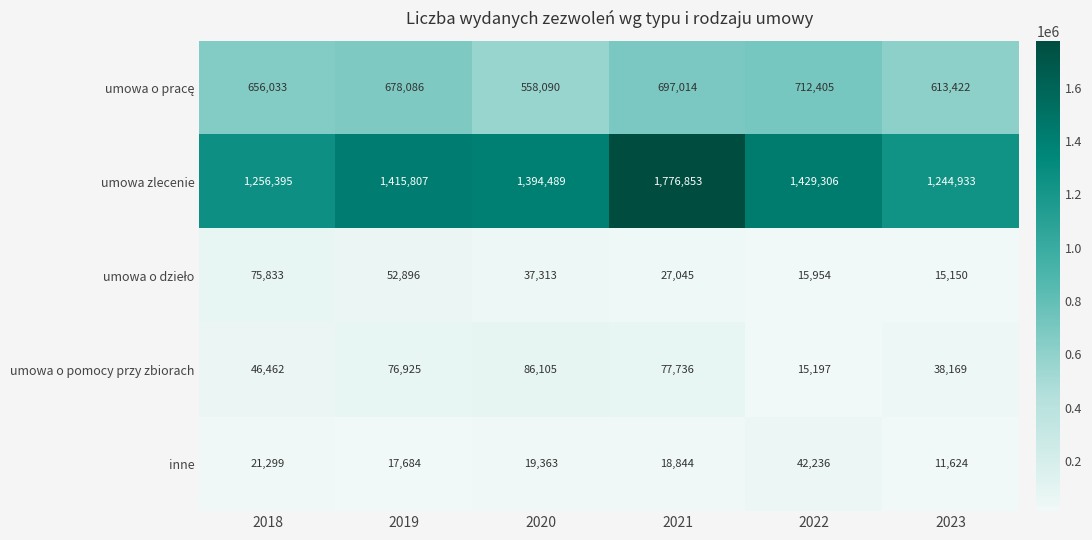

List the labels in order of inne value, largest first.

2022, 2018, 2020, 2021, 2019, 2023